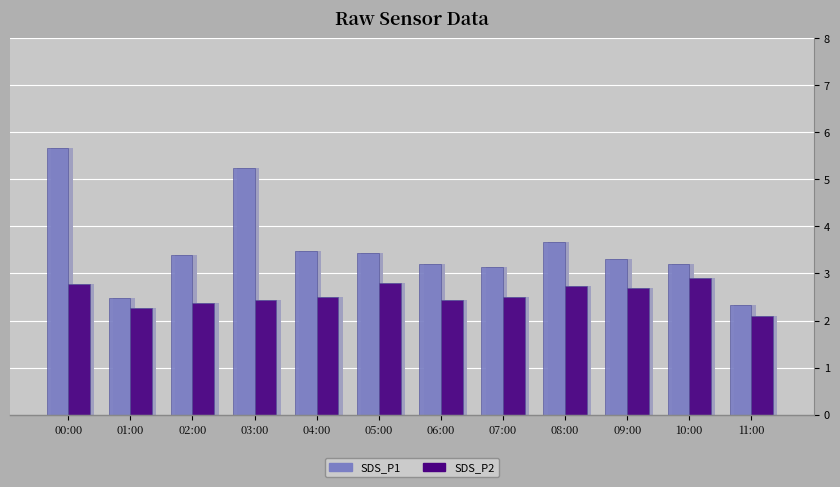

Is the value of SDS_P2 at 01:00 greater than the value of SDS_P1 at 08:00?

No